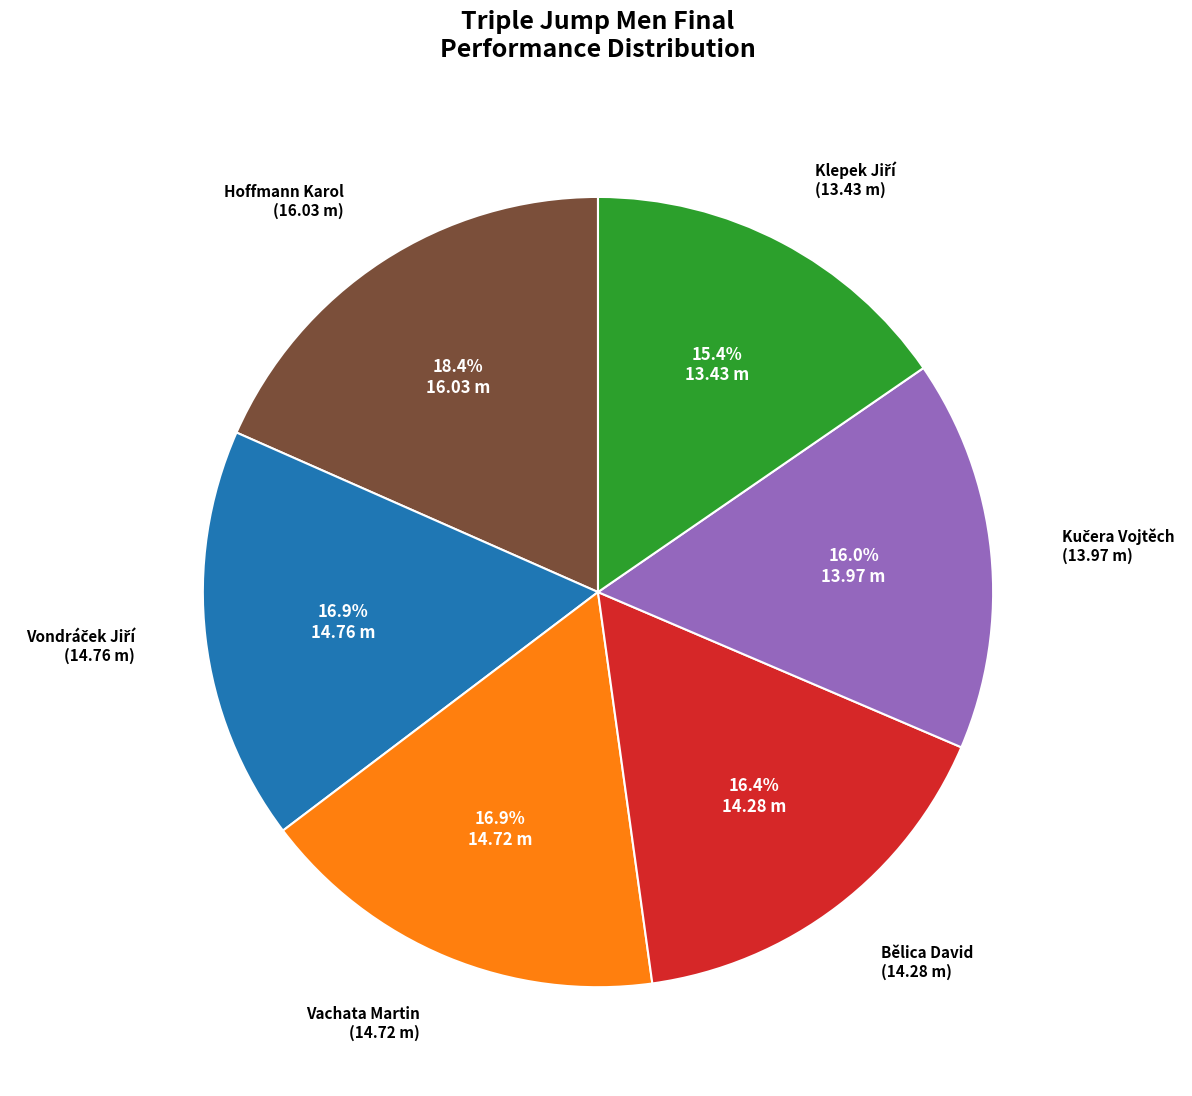

To the nearest percent, what is the average slice percentage?

17%